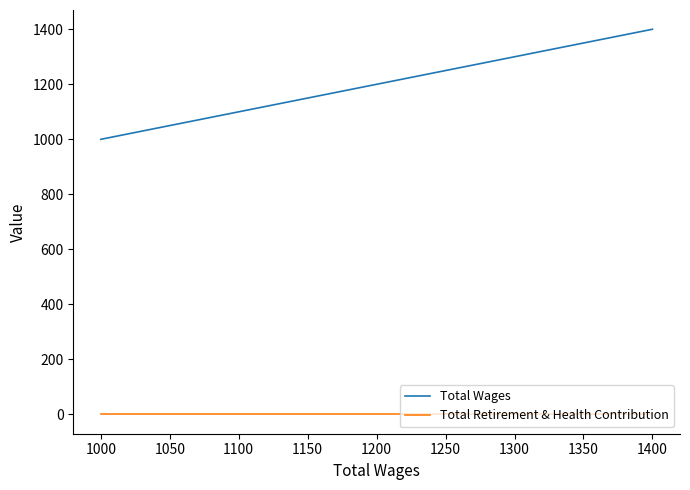

True or false: Total Wages and Total Retirement & Health Contribution cross at least once.

False